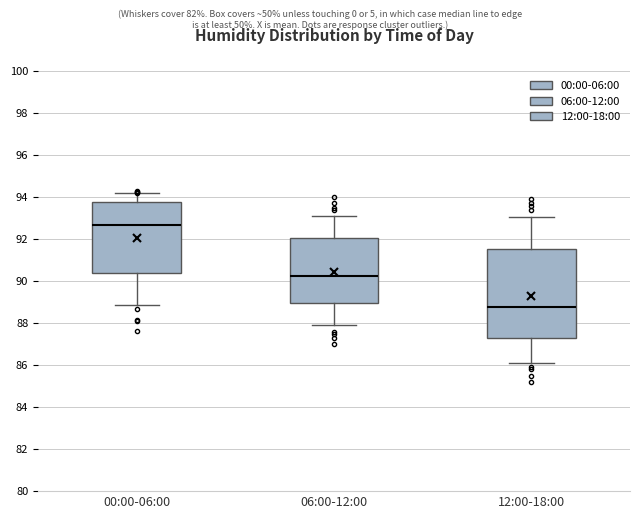

Reading left to right, transcribe this box plot: for each box, give where its median line is, the range the box spans, and where its two whiskers end, as read against the y-axis. The values are not printed on the chart, so give them approximately, as read against the axis.

00:00-06:00: median 92.6, box 90.4 to 93.8, whiskers 88.8 to 94.2
06:00-12:00: median 90.2, box 89.0 to 92.0, whiskers 88.0 to 93.2
12:00-18:00: median 88.8, box 87.4 to 91.6, whiskers 86.2 to 93.0